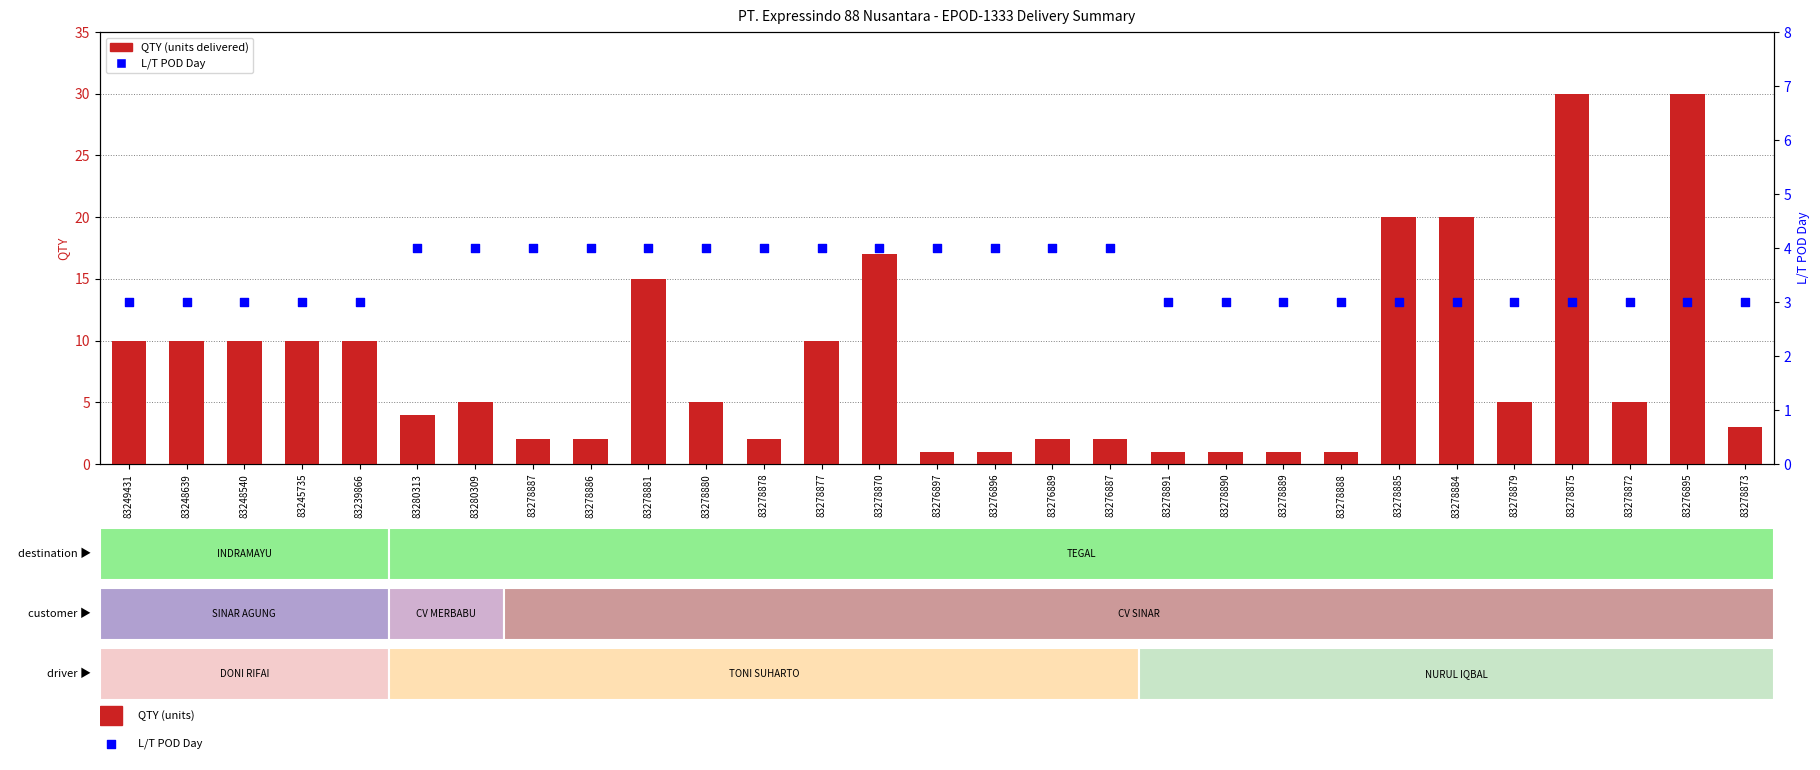

Which series has the widest spread of Y values?

QTY (units delivered)